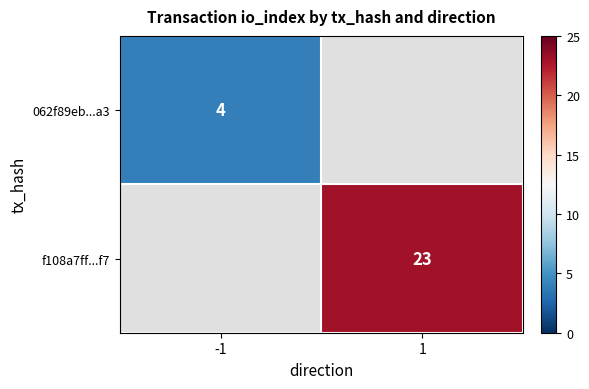

The 062f89eb...a3 series shows 4 at -1. True or false?

True